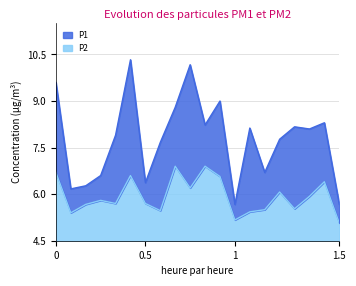

Does the chart display data point markers on the line(s)?

No